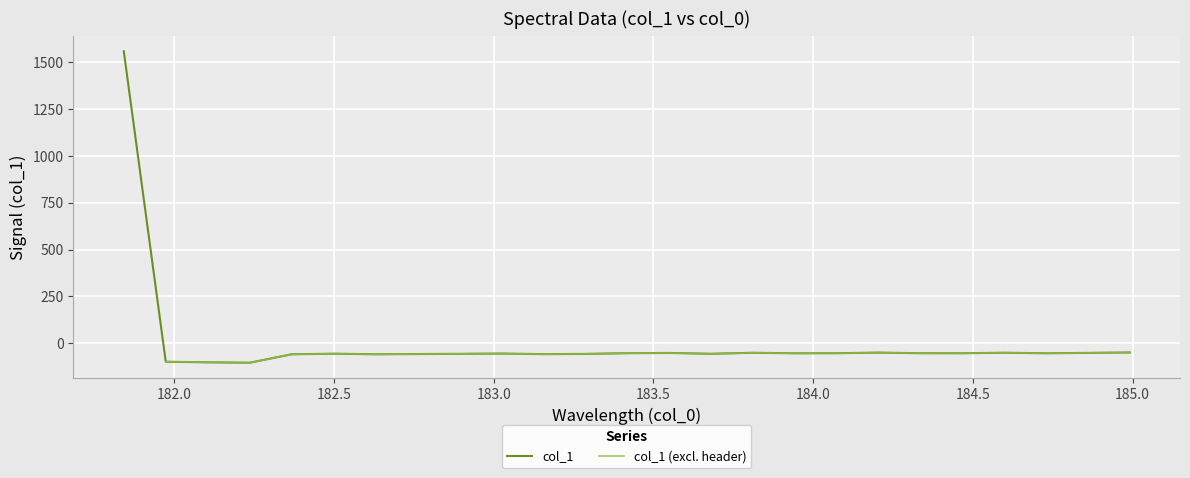

True or false: the data shows -96.7 at 184.7290361848.

False